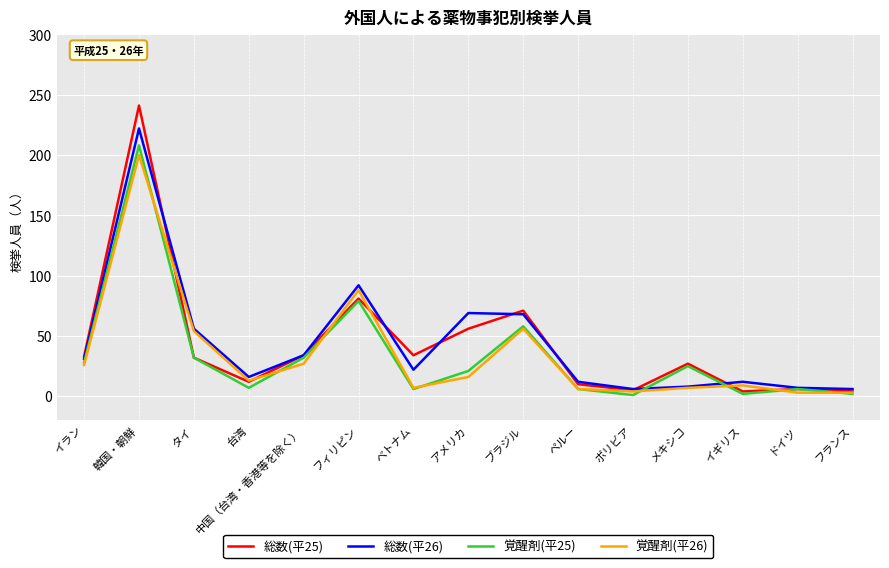

True or false: 覚醒剤(平26) has a value of 56 at ブラジル.

True